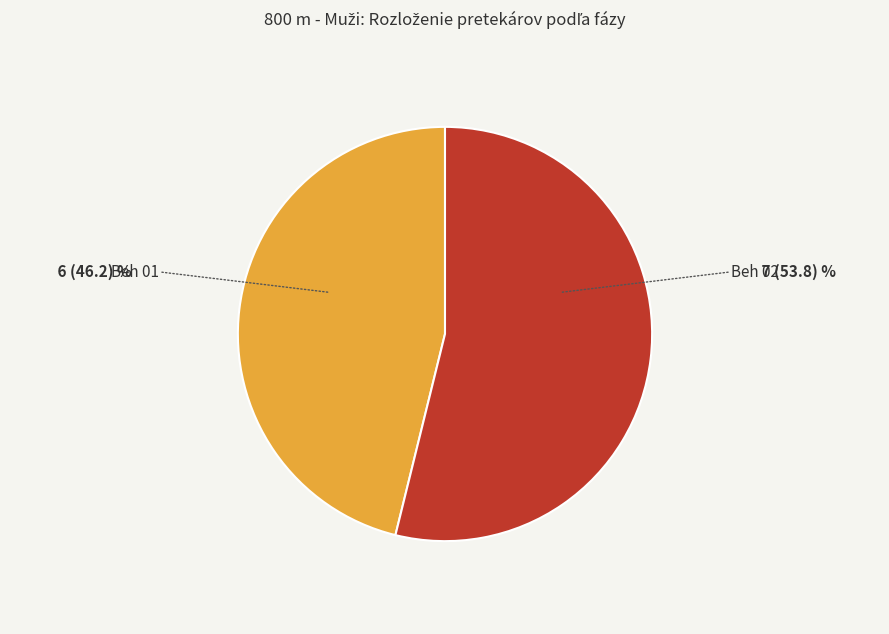

Is there a majority slice in this chart?

Yes